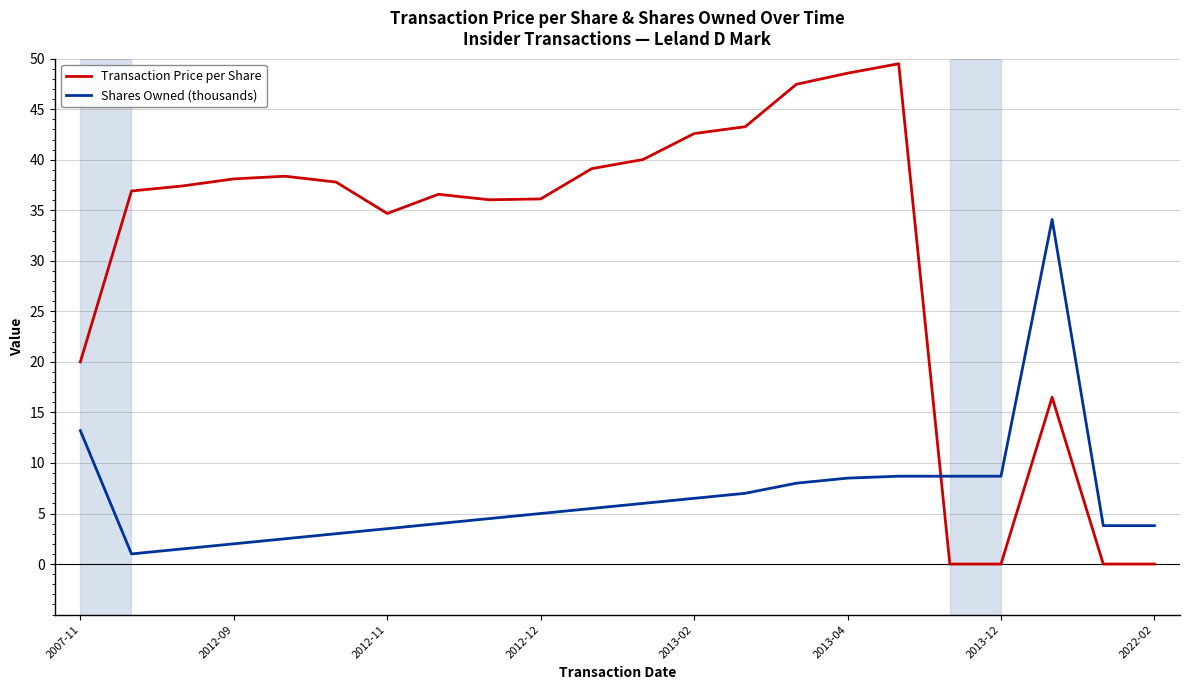

True or false: Transaction Price per Share and Shares Owned (thousands) cross at least once.

True